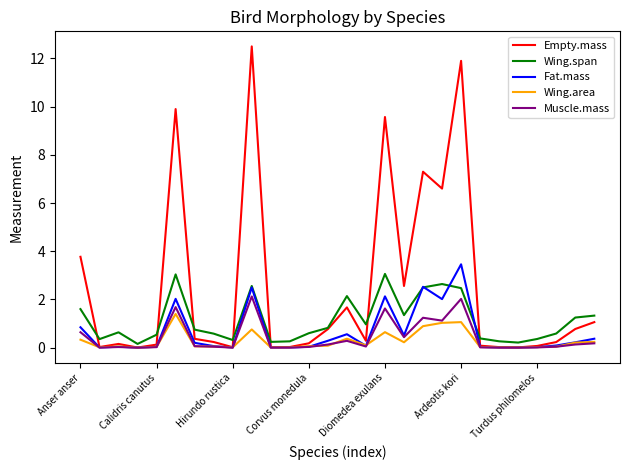

What are all the series names shown in the legend?

Empty.mass, Wing.span, Fat.mass, Wing.area, Muscle.mass